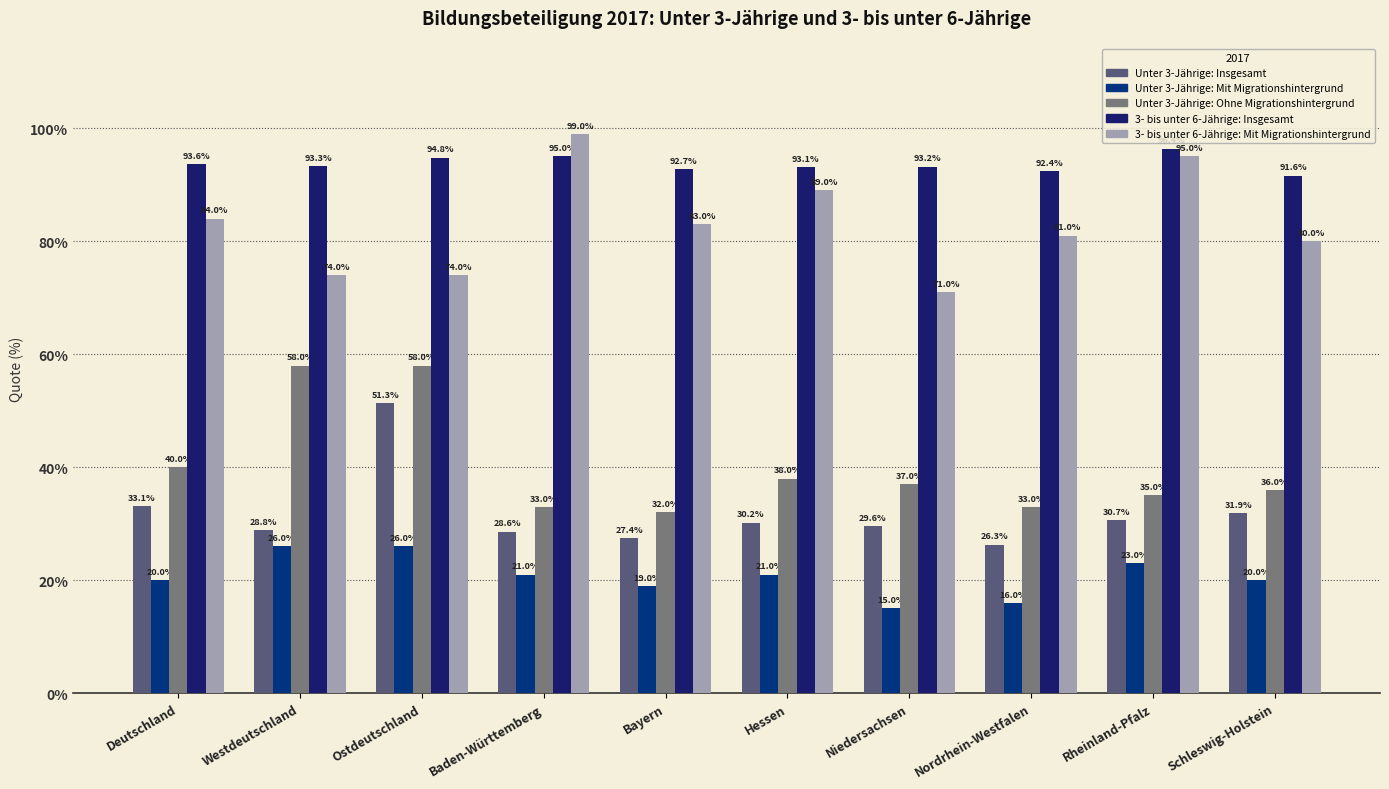

Does the chart contain stacked bars?

No